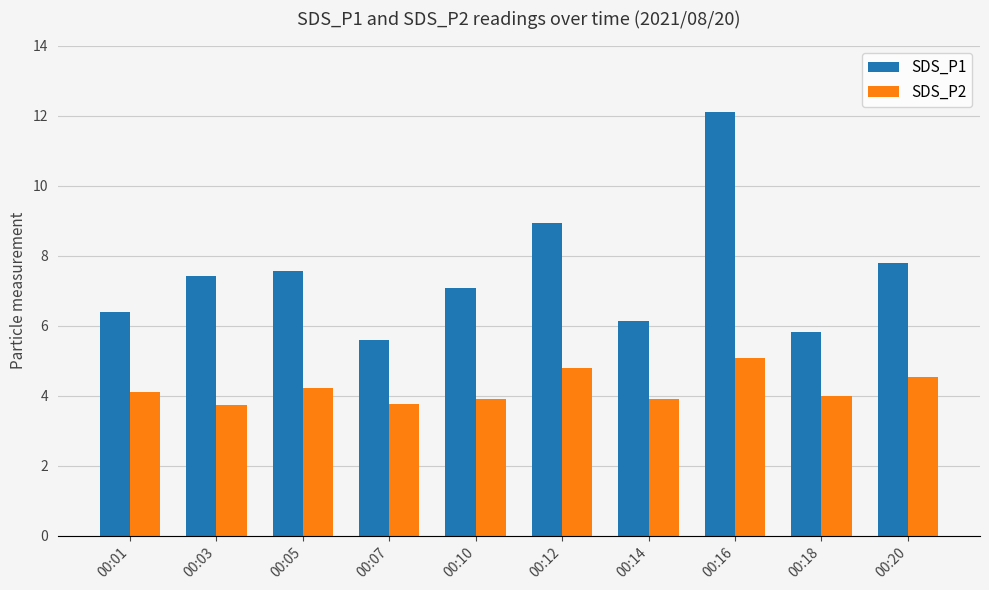

Rank the series at 00:05 from lowest to highest value.

SDS_P2, SDS_P1